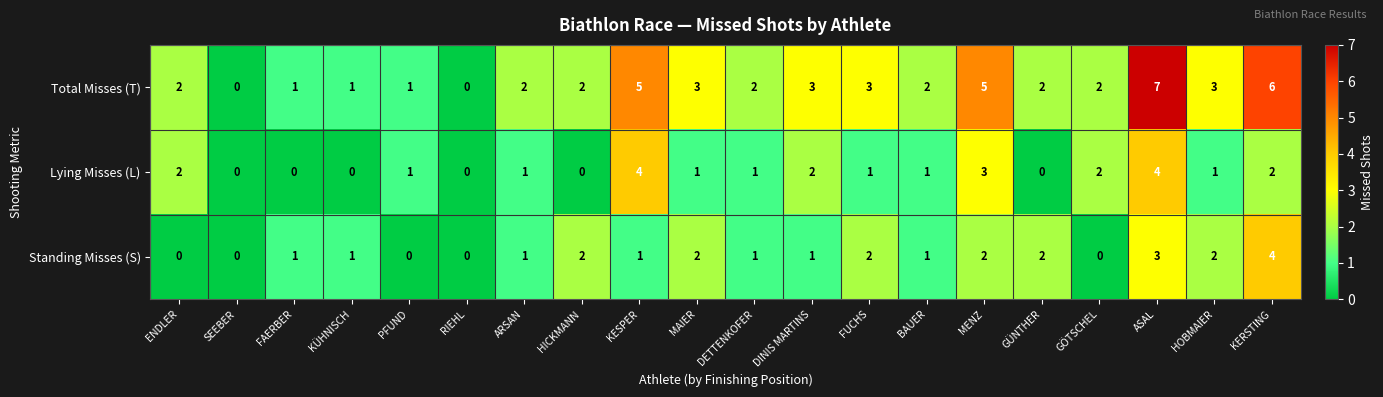

What is the sum of all Standing Misses (S) values?

26